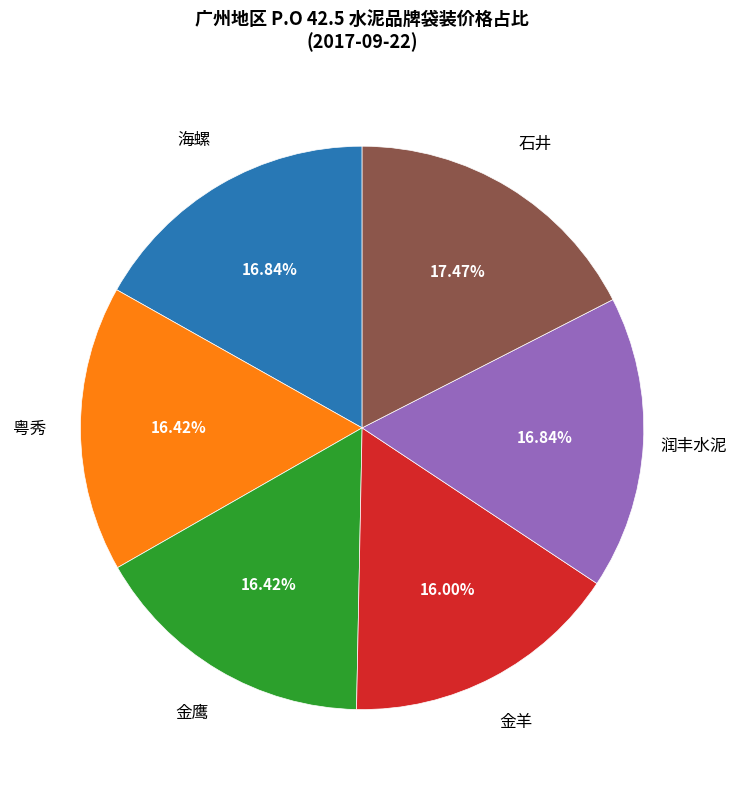

Which category has the biggest portion of the pie?

石井